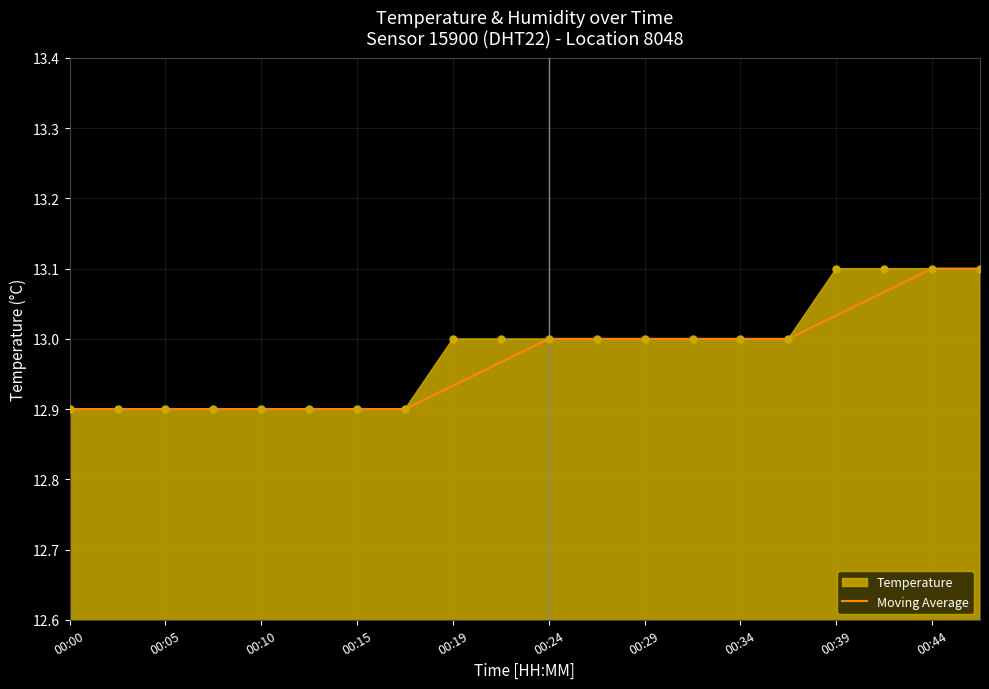

True or false: Moving Average has a value of 13.0 at 00:24.

True